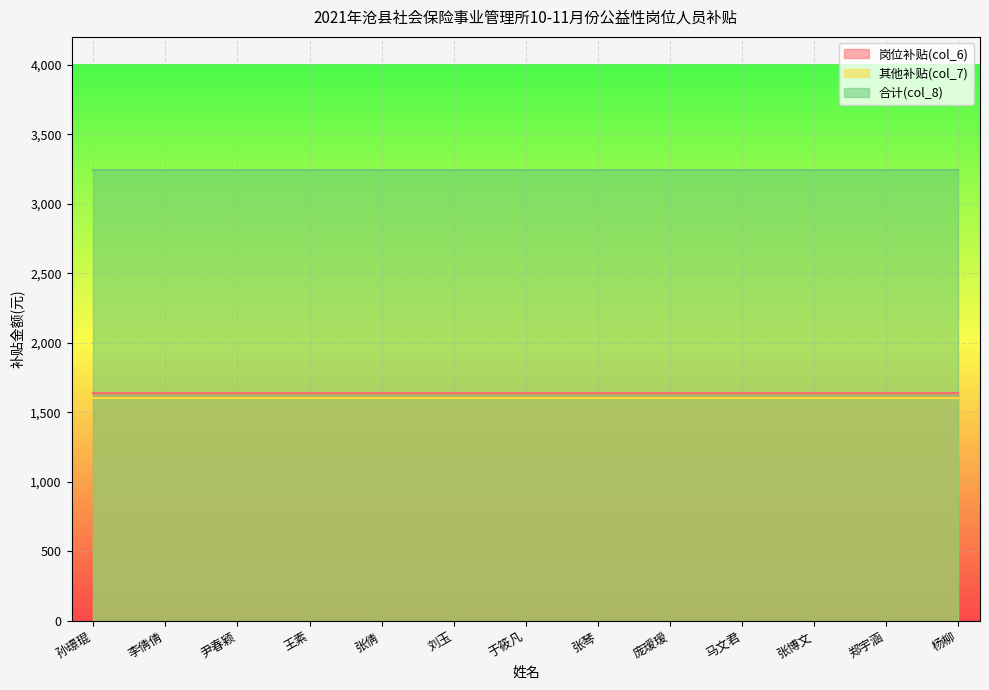

Which label corresponds to the smallest value in the chart?

孙璟琨